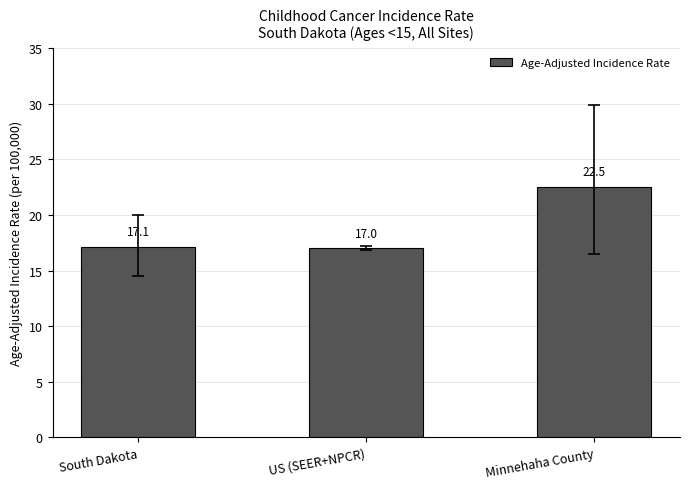

Rank the categories by value from lowest to highest.

US (SEER+NPCR), South Dakota, Minnehaha County